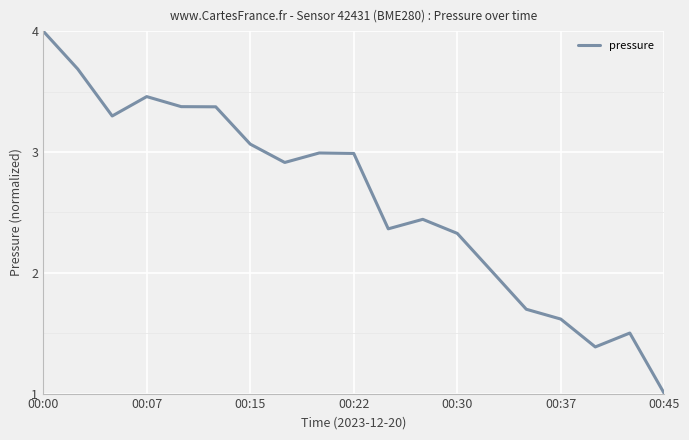

What is the greatest value displayed?

4.0